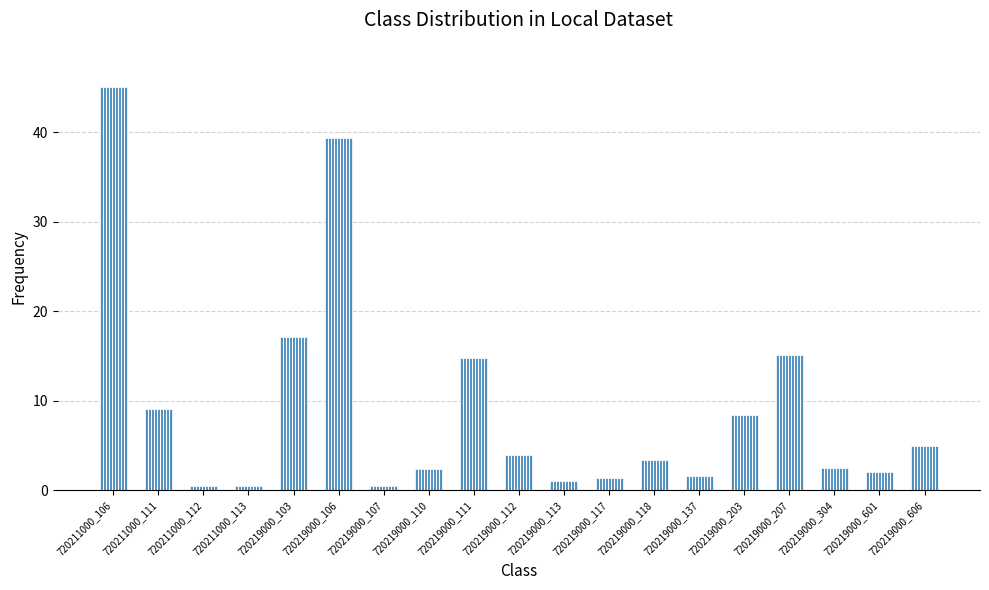

True or false: the data shows 8.4 at 720219000_203.

True